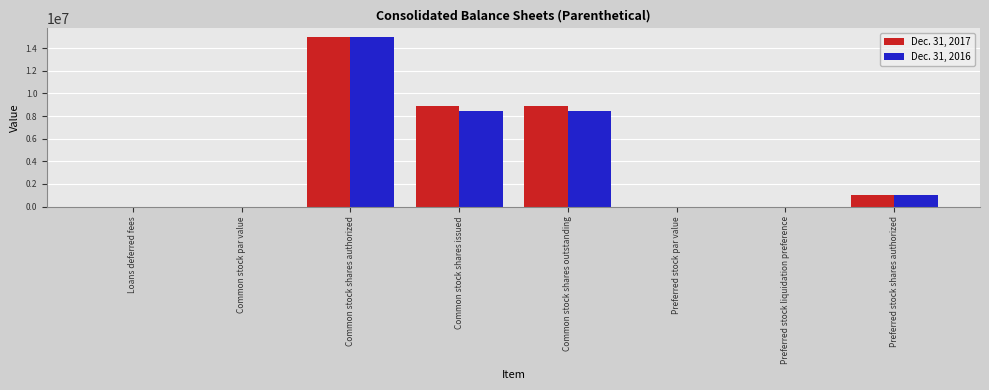

At which category is the sum across all series the highest?

Common stock shares authorized